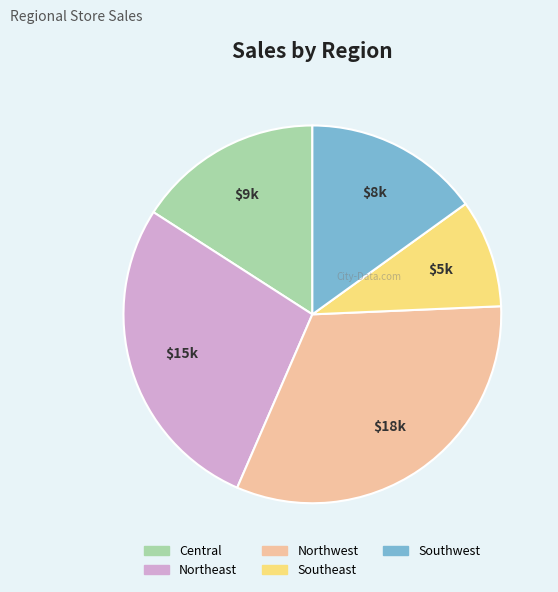

Which category has the smallest portion of the pie?

Southeast